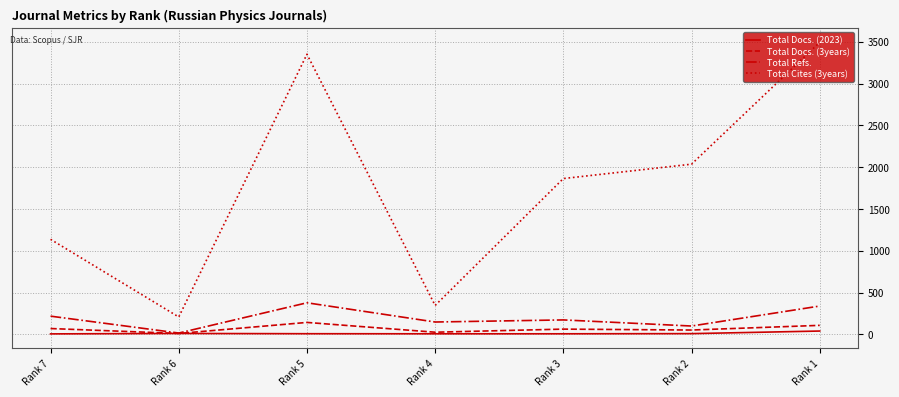

True or false: Total Cites (3years) and Total Refs. cross at least once.

False